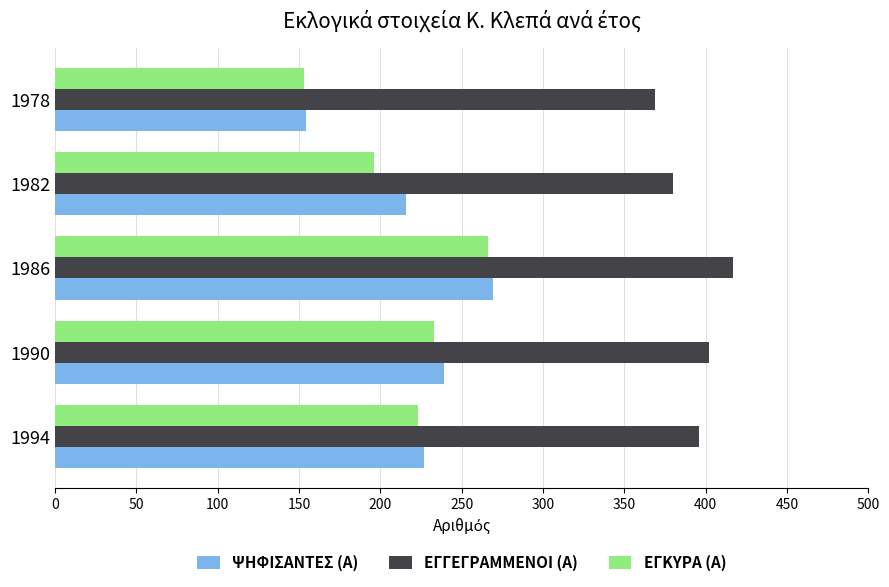

Rank the categories by ΕΓΚΥΡΑ (Α) value from highest to lowest.

1986, 1990, 1994, 1982, 1978